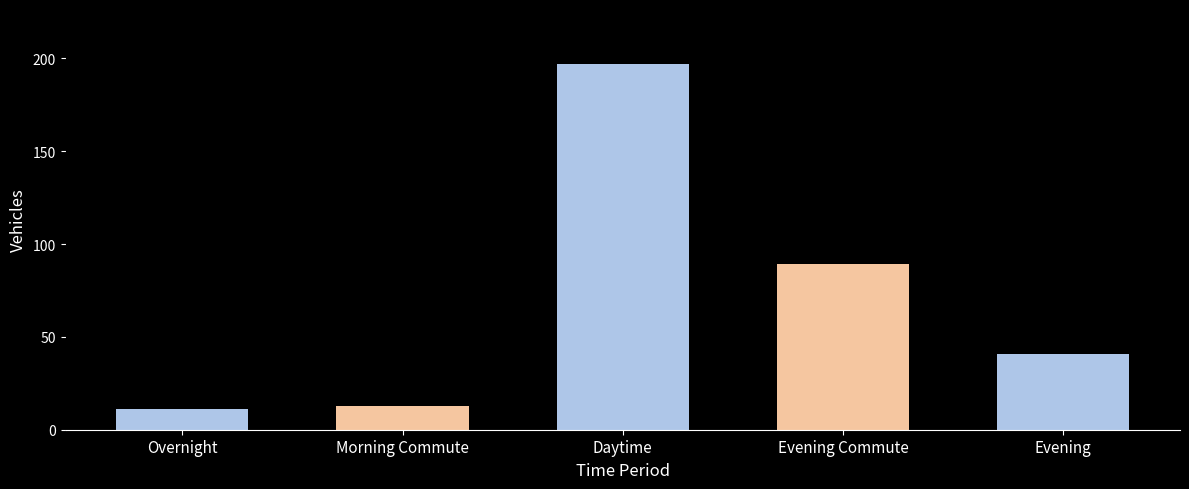

What is the change in value from Morning Commute to Evening Commute?

+76